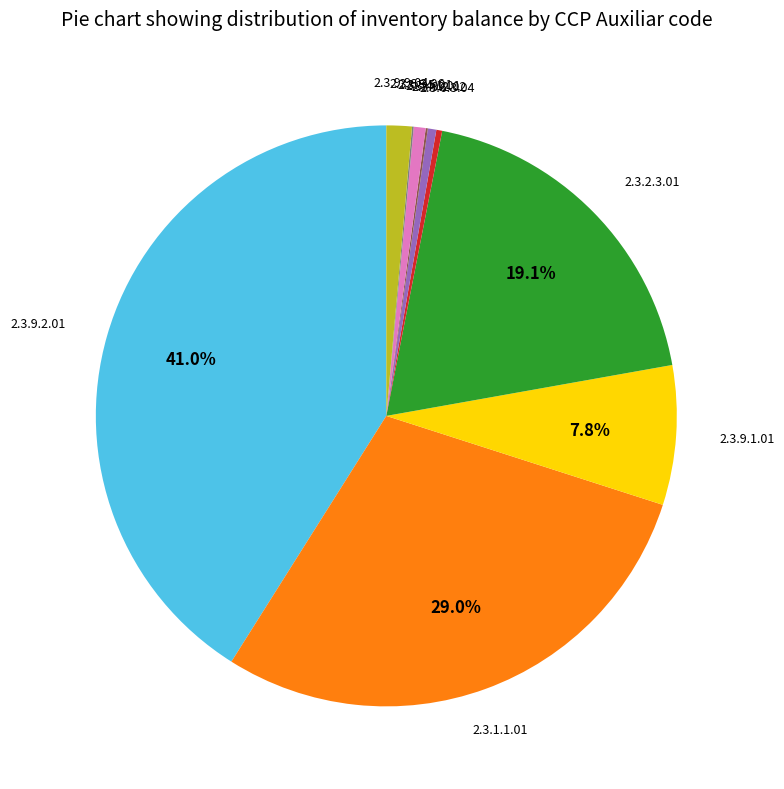

Is there any slice that represents more than half of the pie?

No